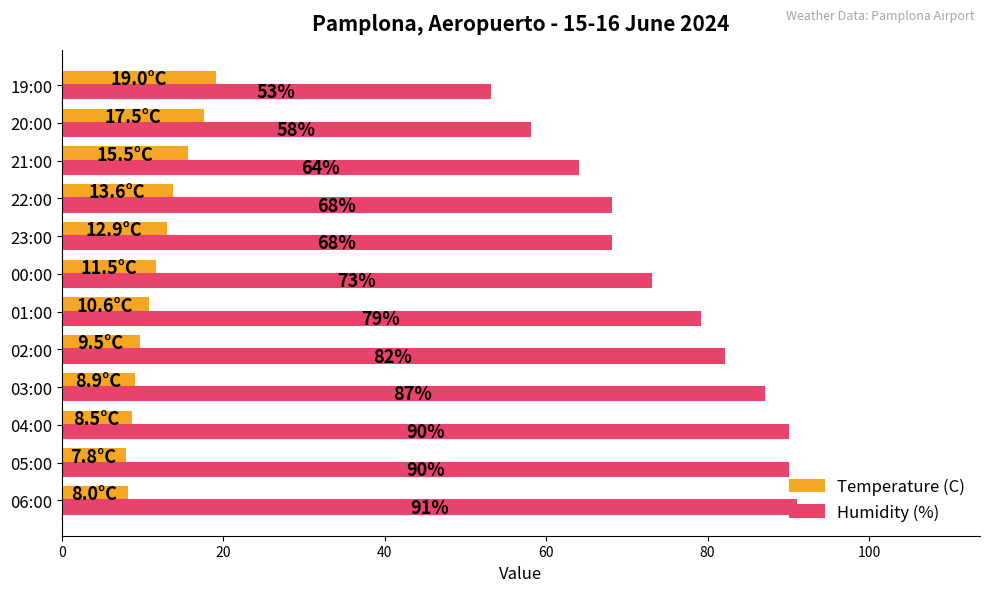

What is the difference between the Humidity (%) values at 23:00 and 01:00?

11.0